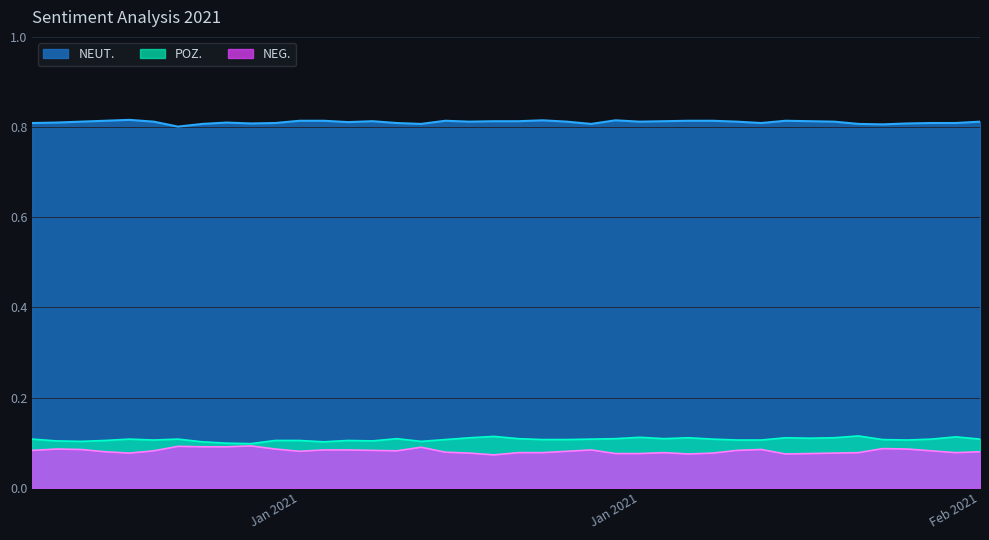

What is the spread (max minus min) of values at 20210204?

0.7